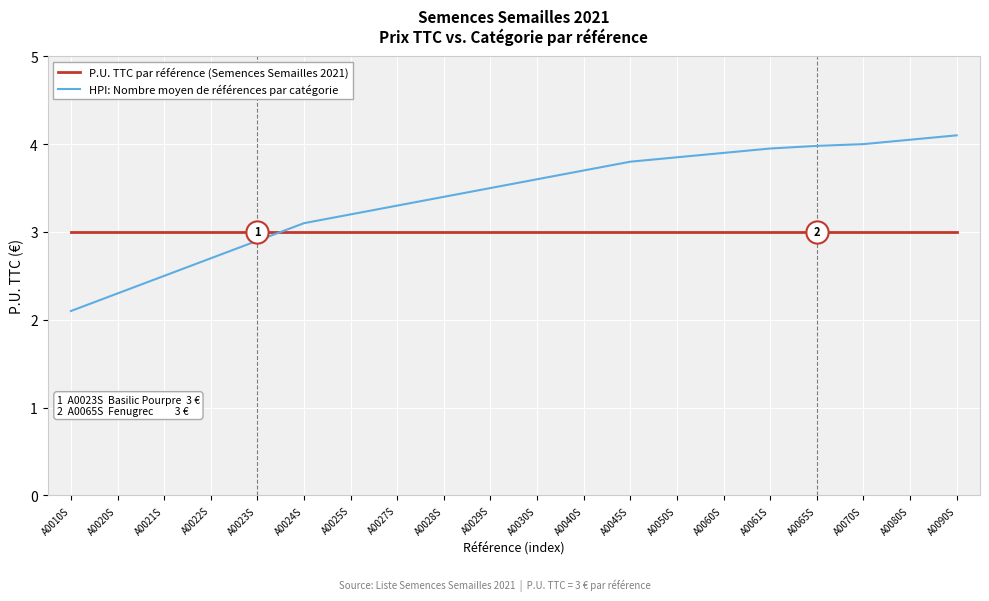

How many distinct data groups are displayed?

2